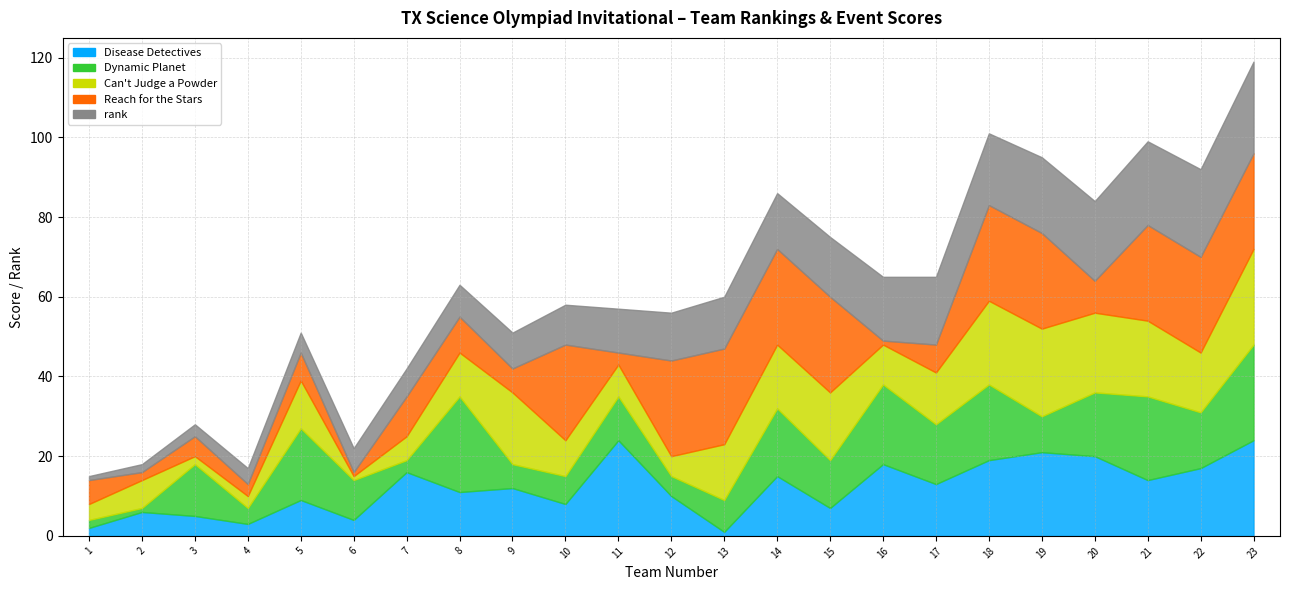

What value does the rank series have at 22, to the nearest 5?

20